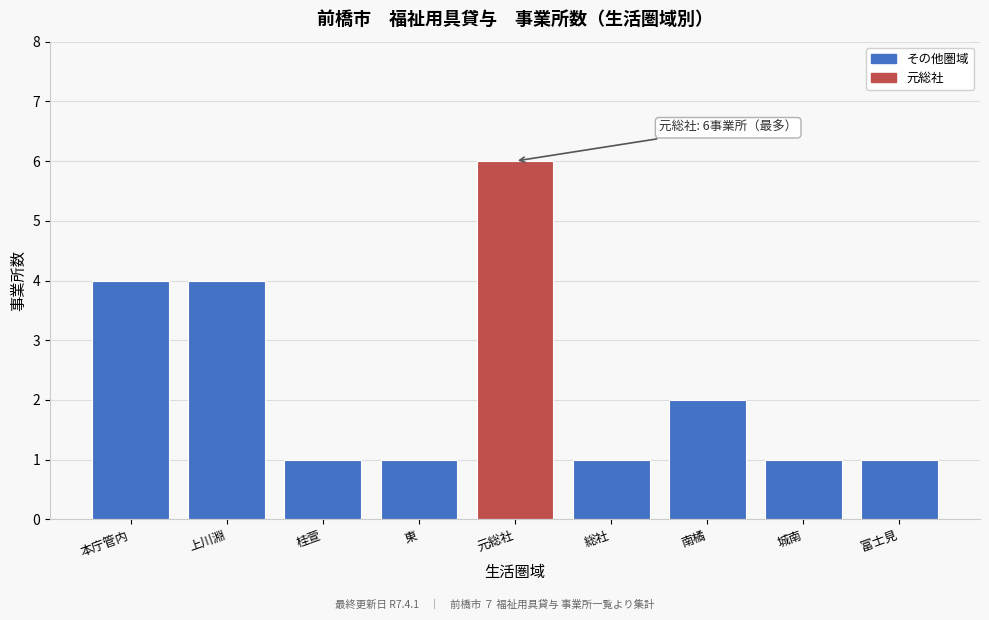

Reading left to right, what are all the values shown in this chart?

4	4	1	1	6	1	2	1	1